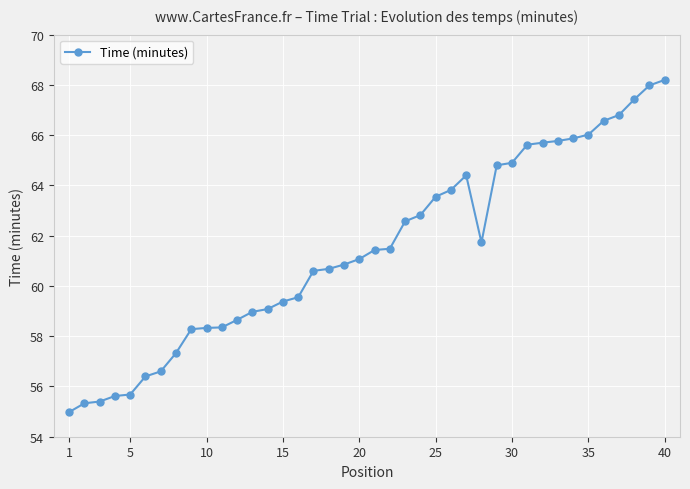

What is the value of the 19th point from the left?

60.9